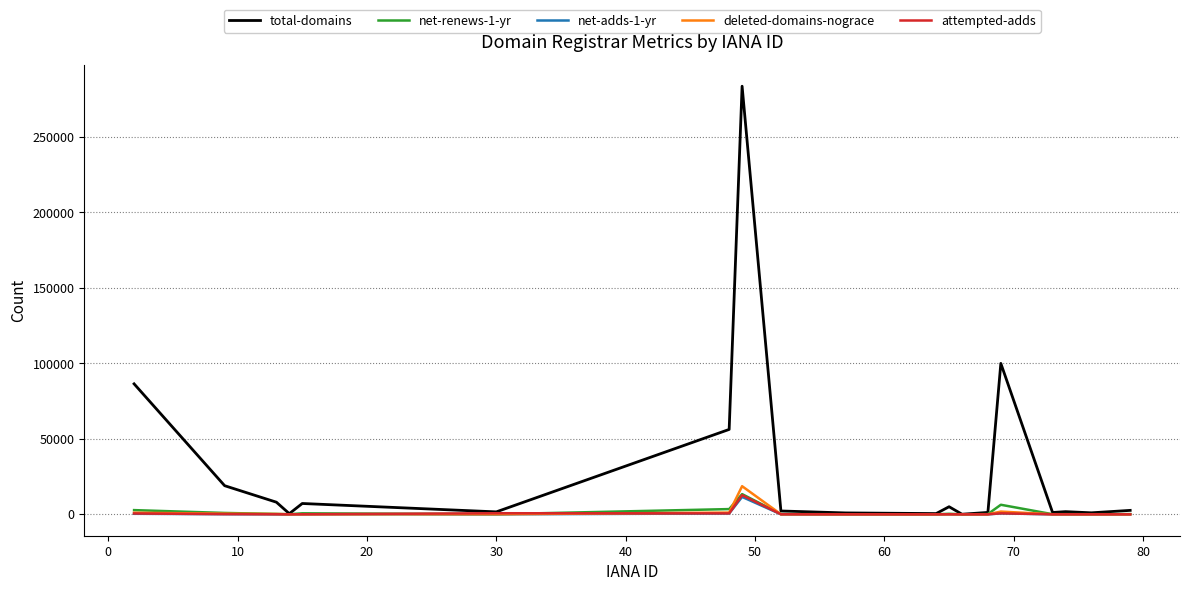

Which series has the largest total across all categories?

total-domains